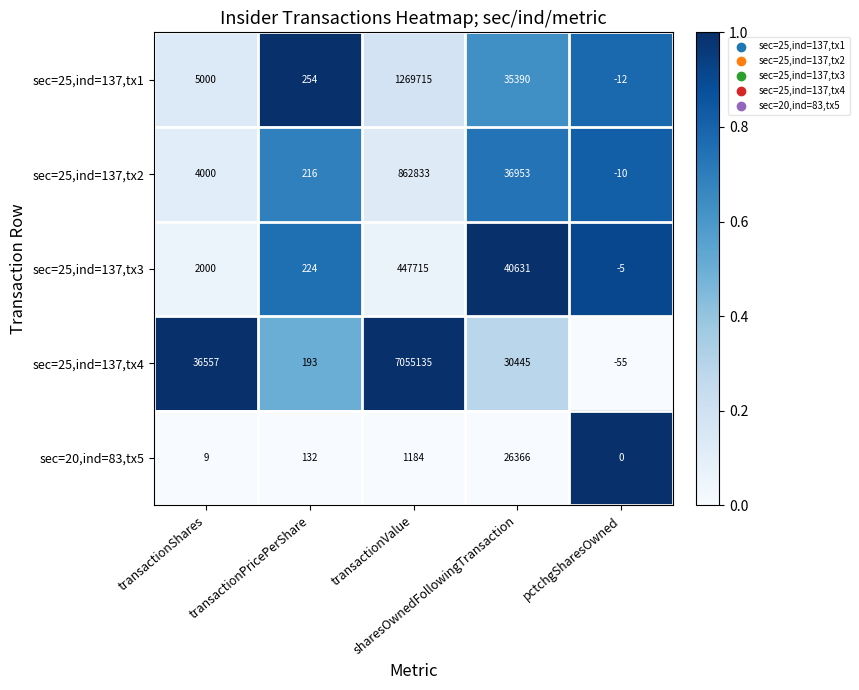

What is the difference between the second highest and second lowest values in the sec=25,ind=137,tx4 series?

36364